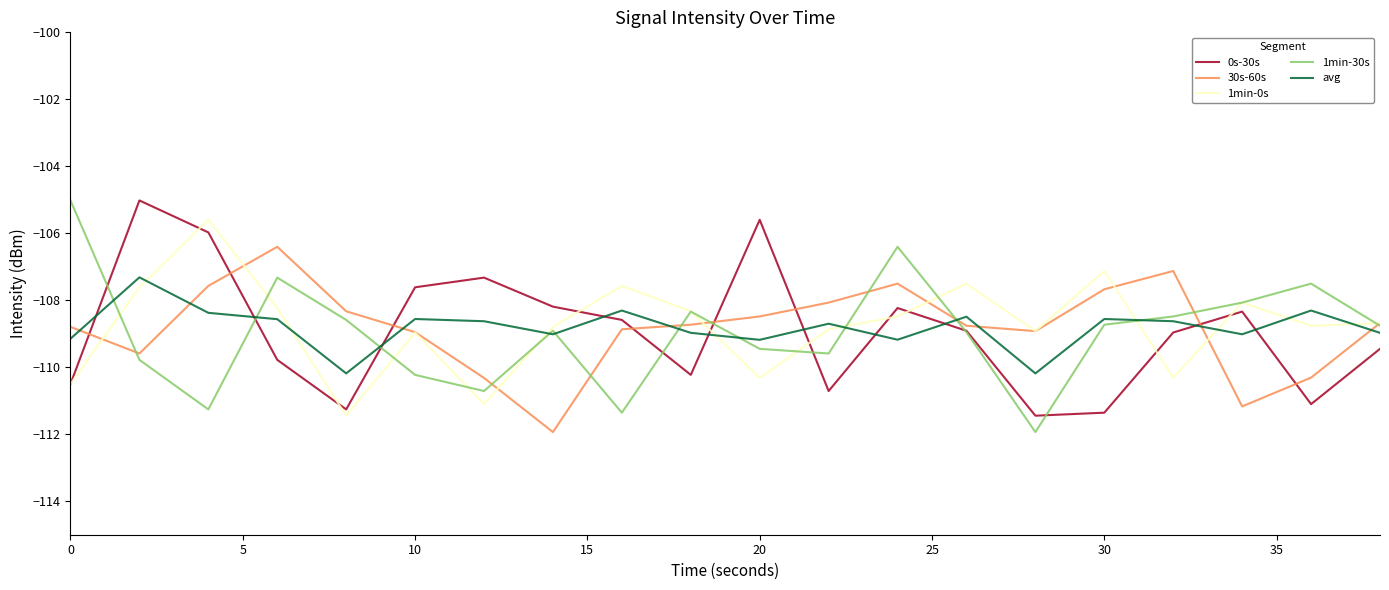

What is the lowest value of the 1min-0s series?

-111.4